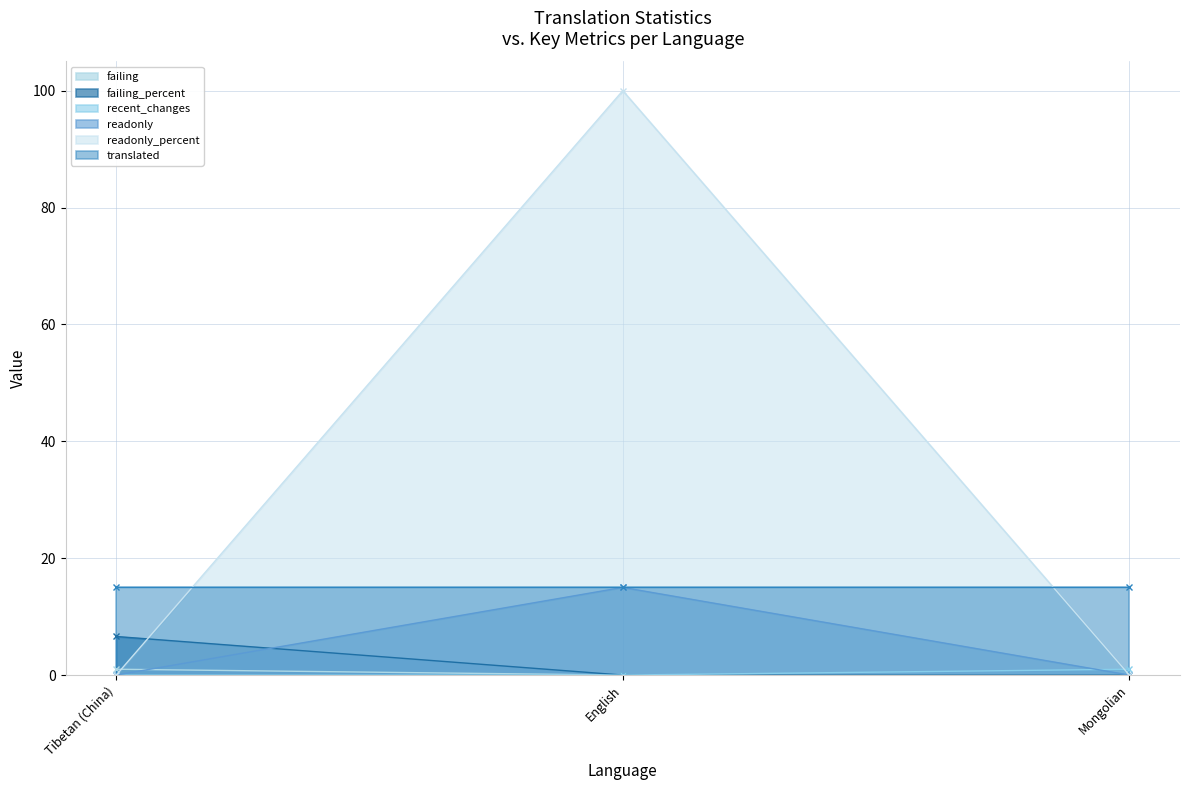

At which label is failing closest to 0?

English